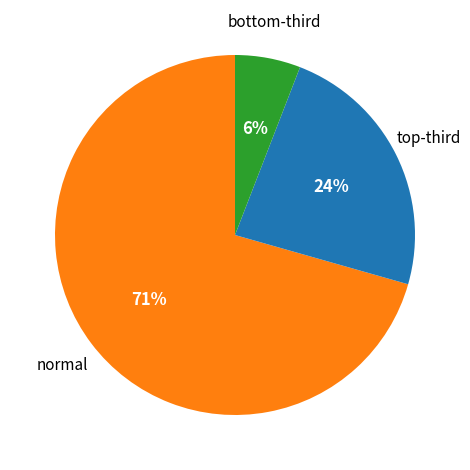

Does any single category account for the majority?

Yes